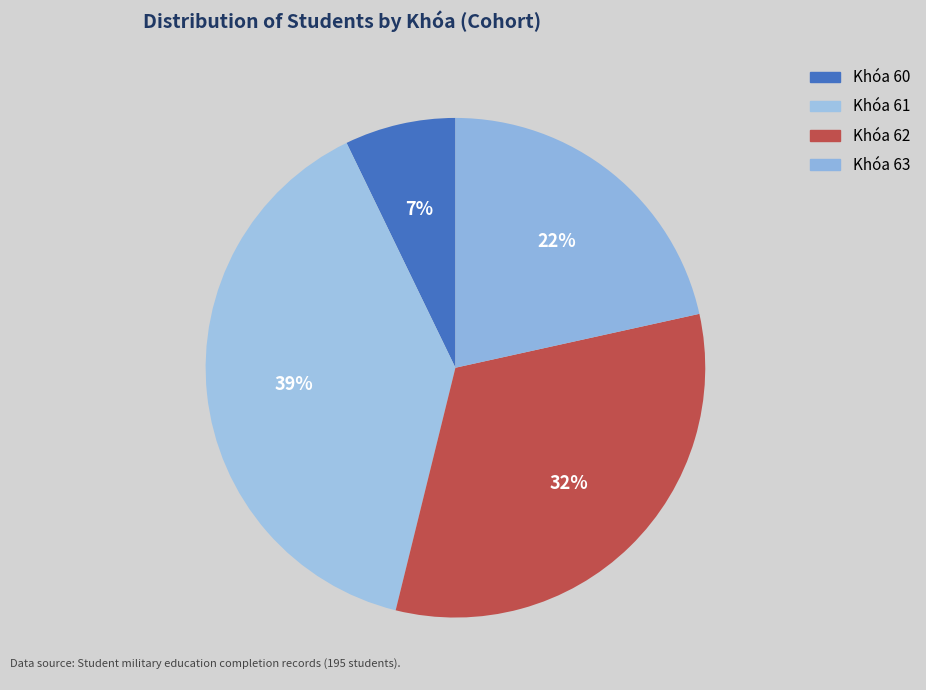

How many segments does this pie chart have?

4